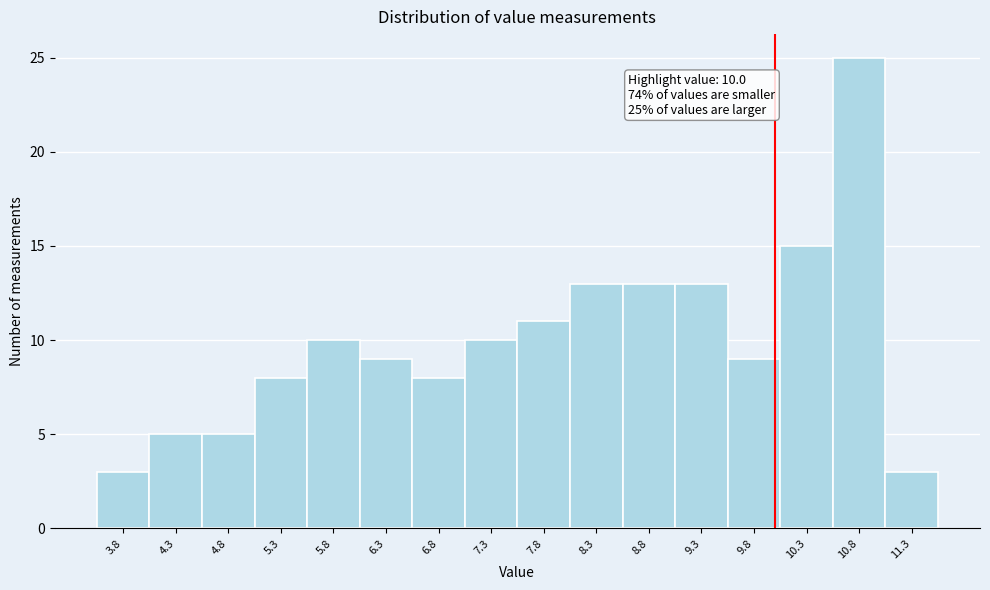

Over which range of the x-axis is the bar tallest?

10.55 to 11.05